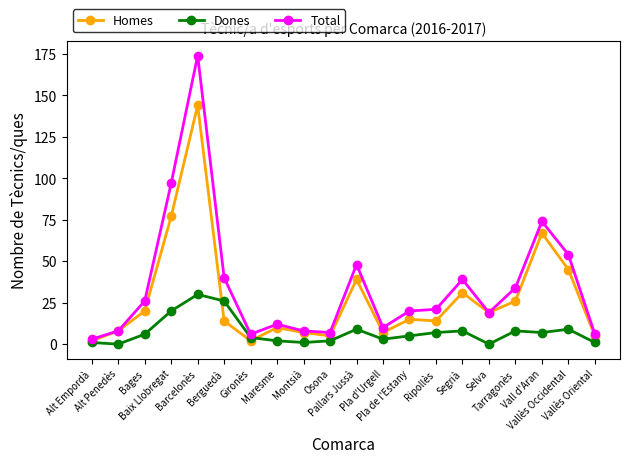

At which category does Total reach its first local valley?

Gironès